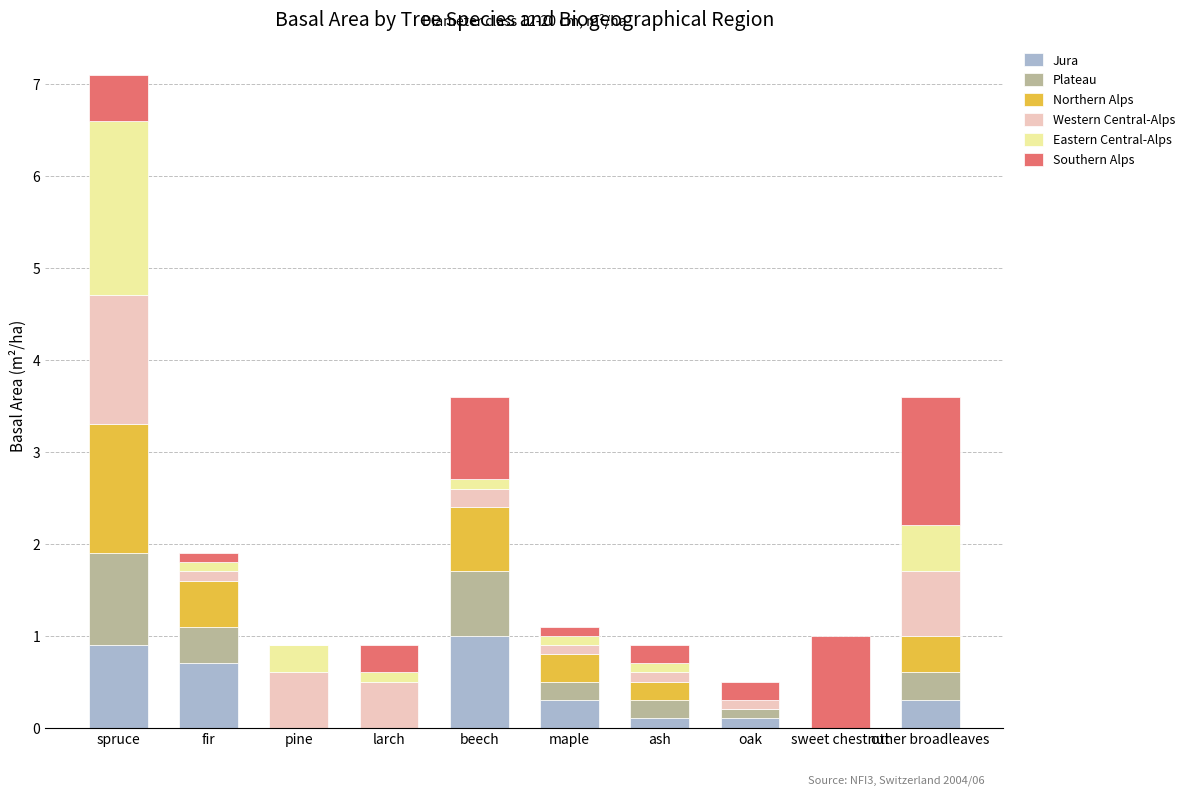

What is the total value across all series at sweet chestnut?

1.0